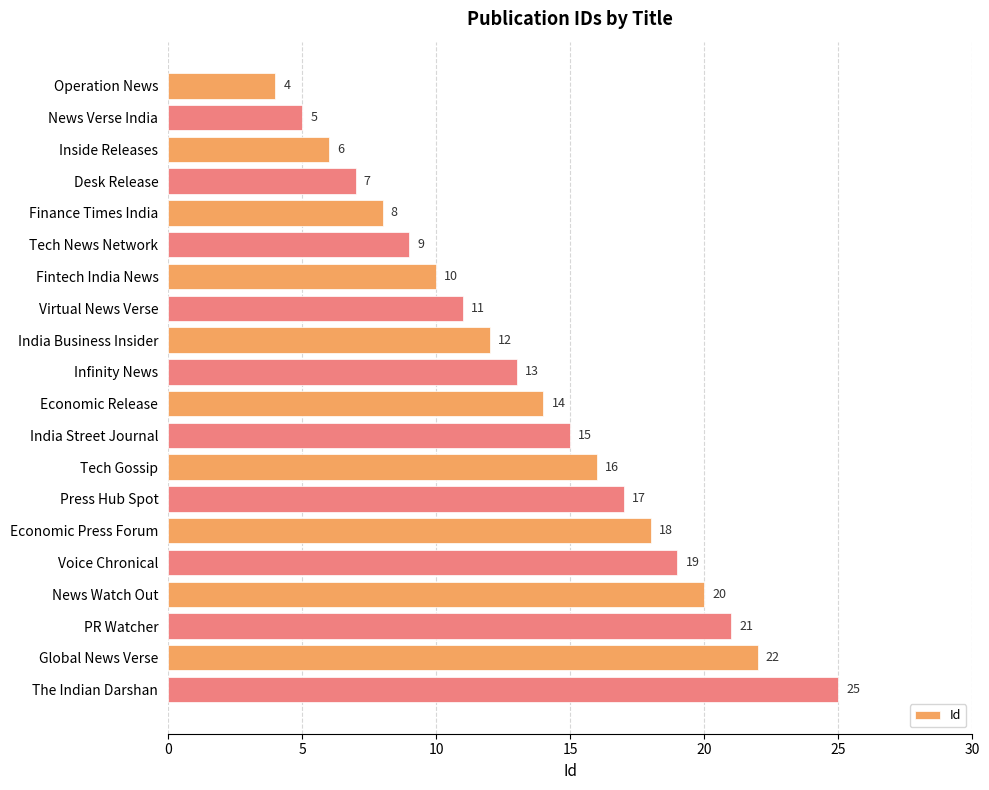

Reading top to bottom, extract all data points from this chart.

Operation News=4	News Verse India=5	Inside Releases=6	Desk Release=7	Finance Times India=8	Tech News Network=9	Fintech India News=10	Virtual News Verse=11	India Business Insider=12	Infinity News=13	Economic Release=14	India Street Journal=15	Tech Gossip=16	Press Hub Spot=17	Economic Press Forum=18	Voice Chronical=19	News Watch Out=20	PR Watcher=21	Global News Verse=22	The Indian Darshan=25